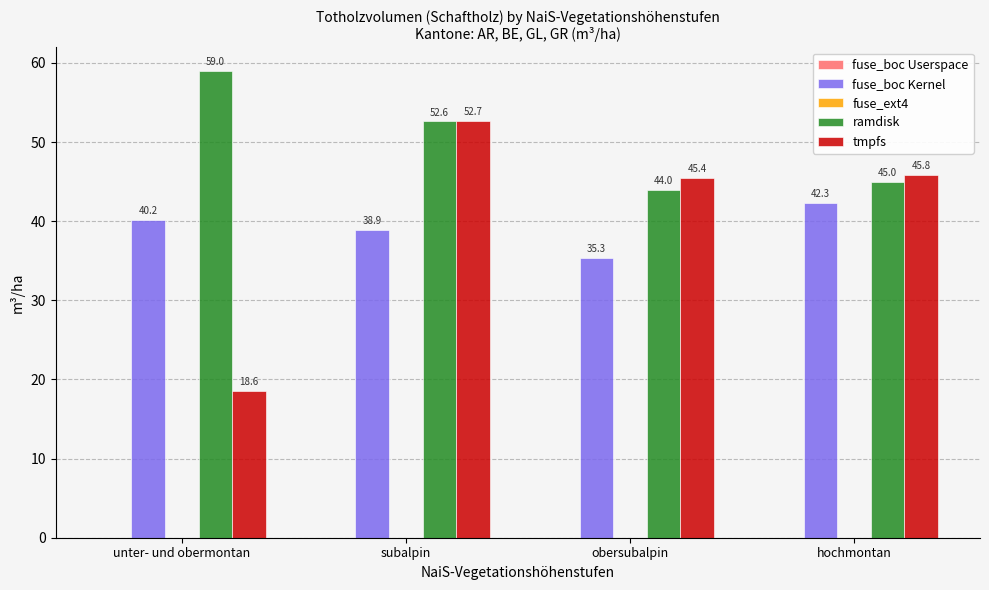

What position from the left is obersubalpin?

3